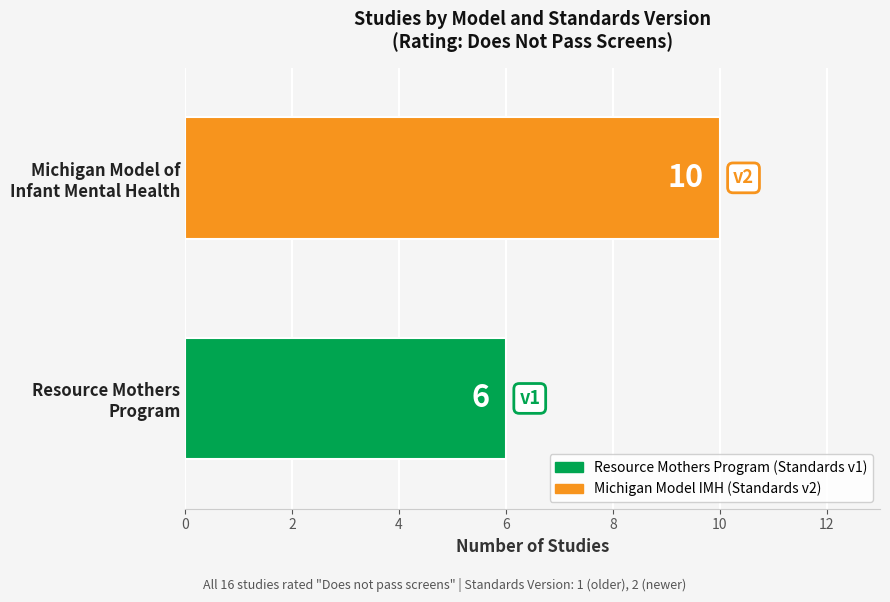

What is the greatest value displayed?

10